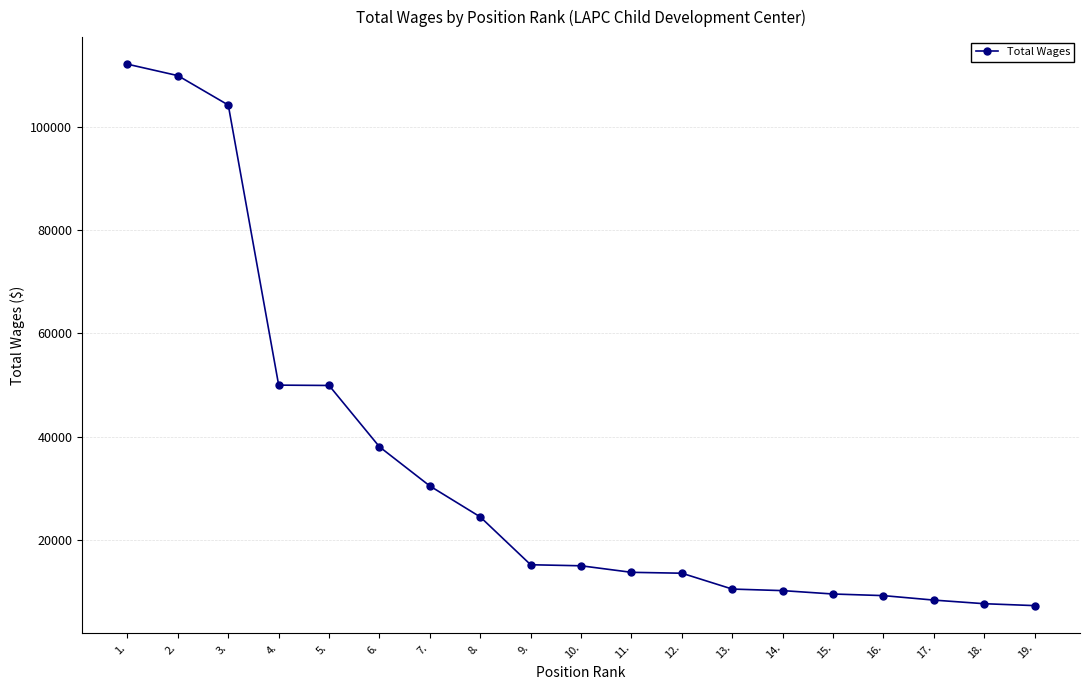

How many distinct data groups are displayed?

1